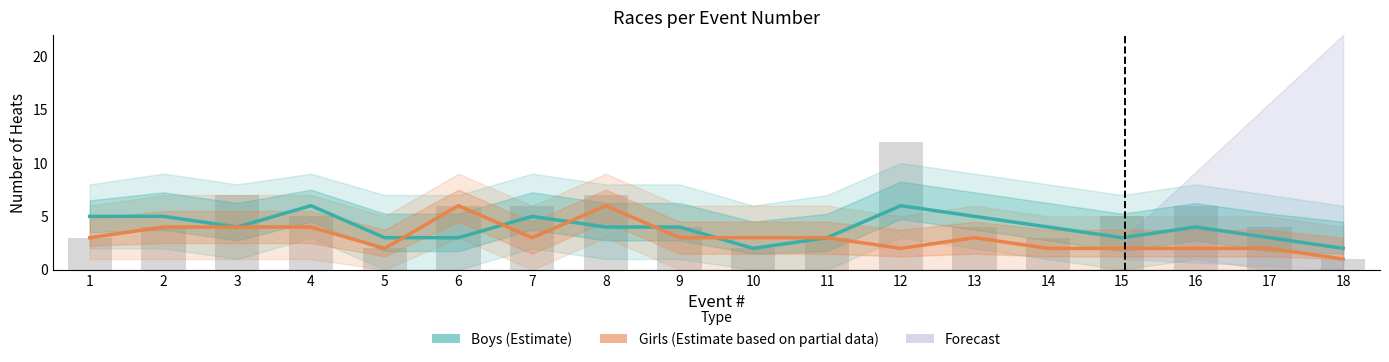

Which has a higher value, 11 or 1?

1